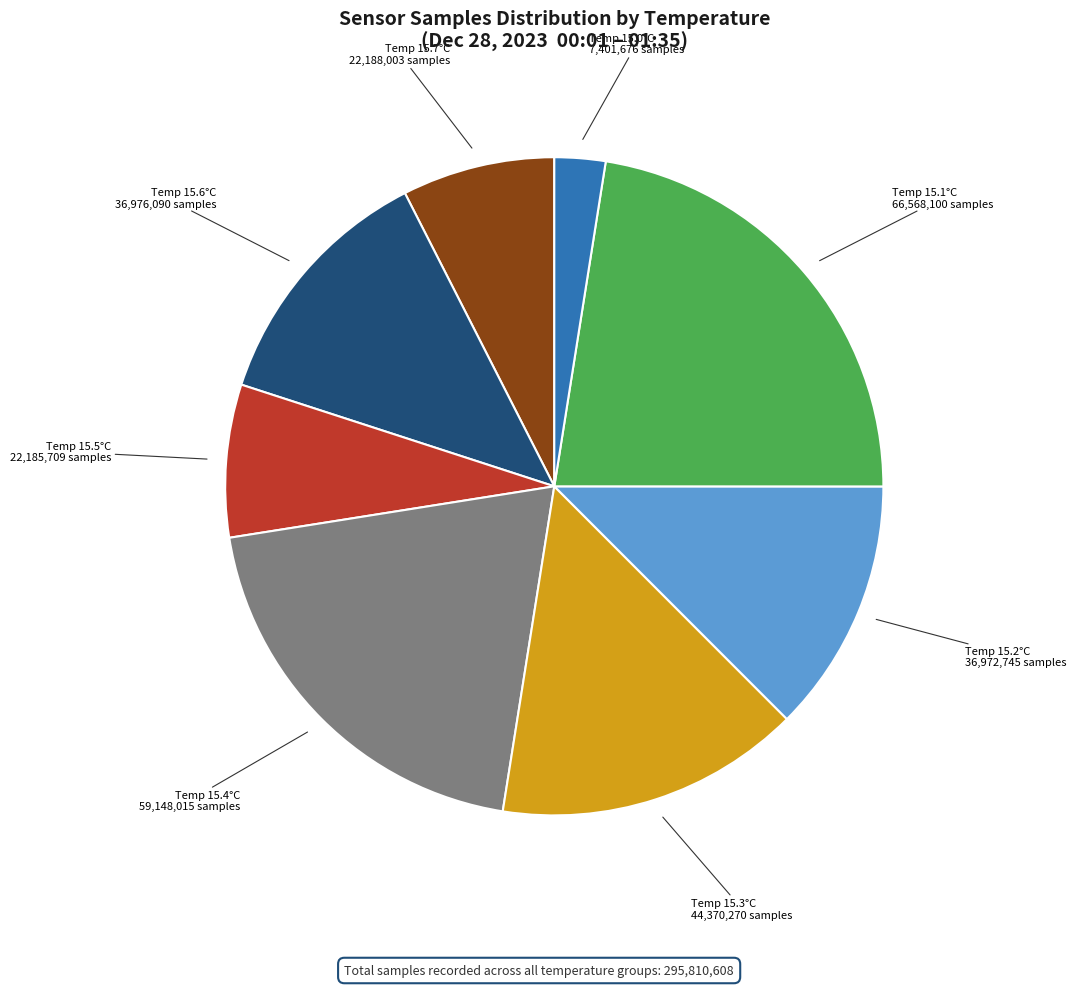

How many segments does this pie chart have?

8